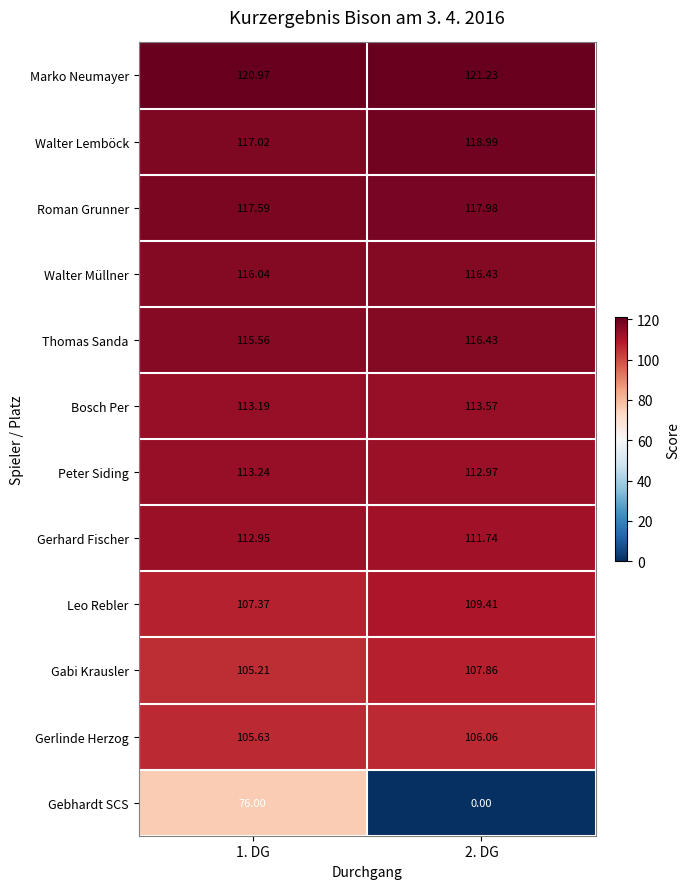

Which series has the largest total across all categories?

Marko Neumayer